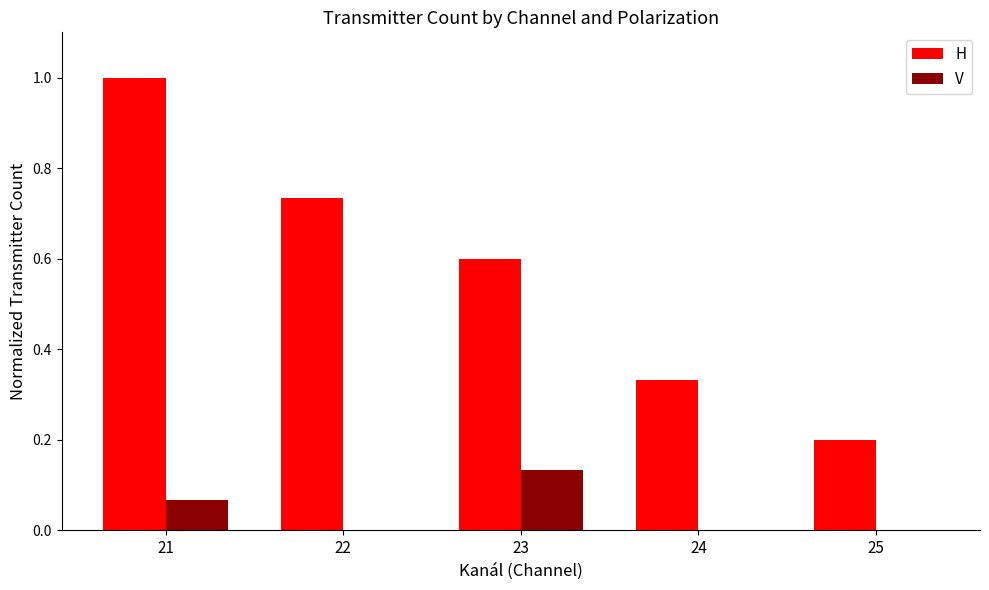

The H series shows 1.7 at 21. True or false?

False